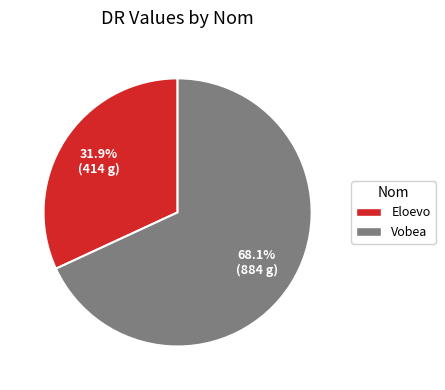

Rank the categories by value from highest to lowest.

Vobea, Eloevo